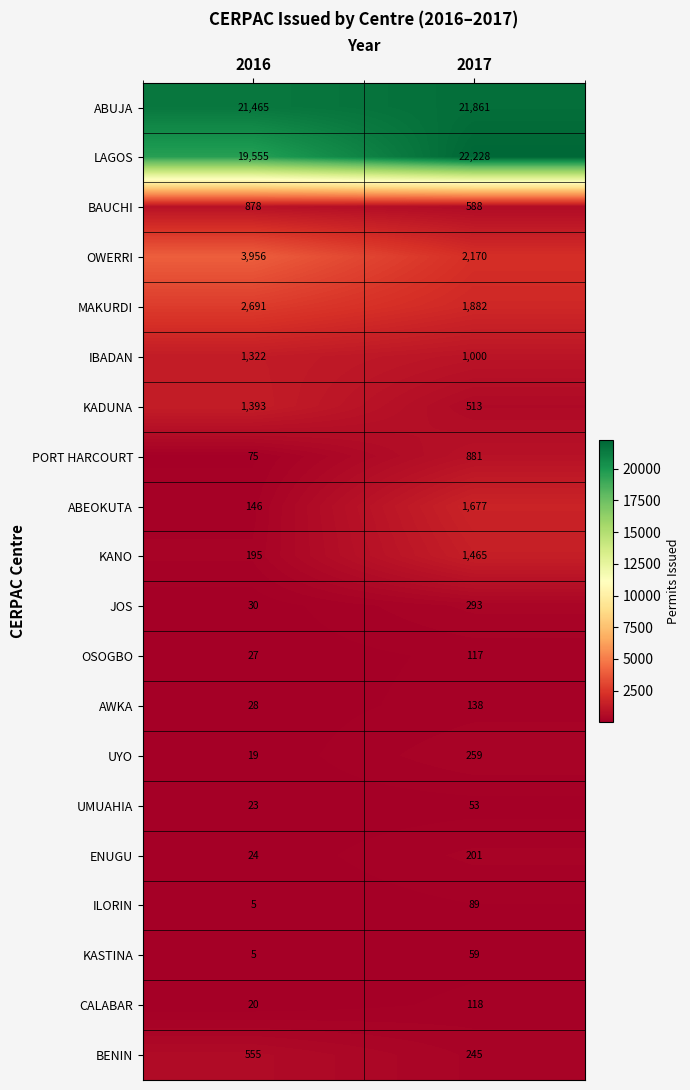

What is the difference between the KADUNA values at 2017 and 2016?

880